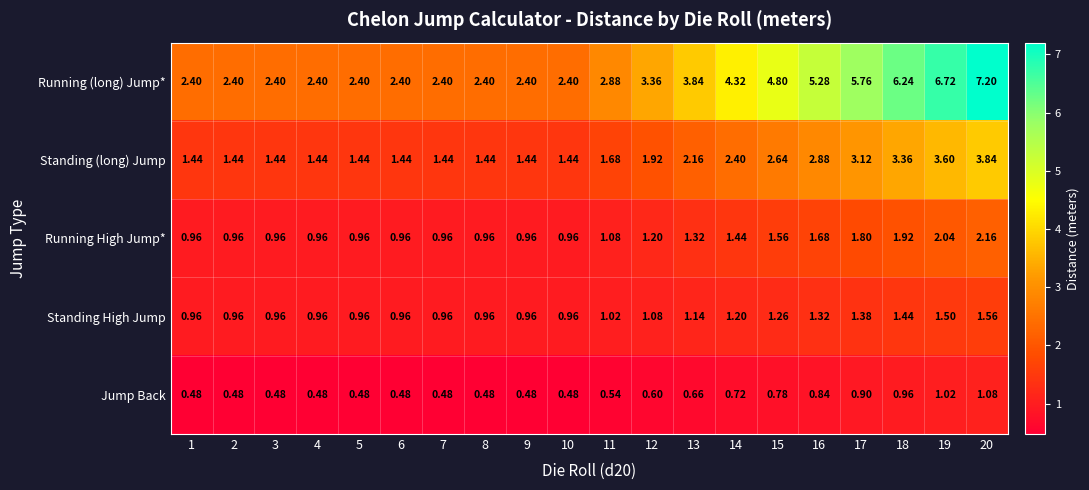

Between 8 and 19, which series saw the biggest shift?

Running (long) Jump*